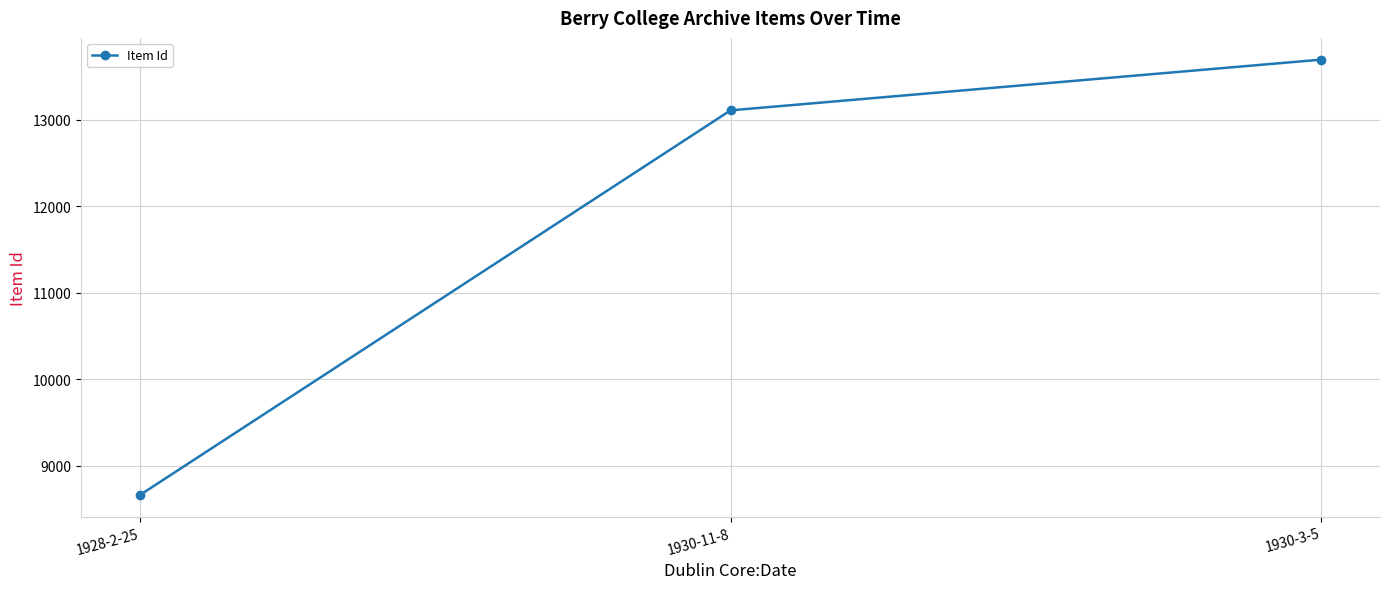

What position from the right is 1928-2-25?

3